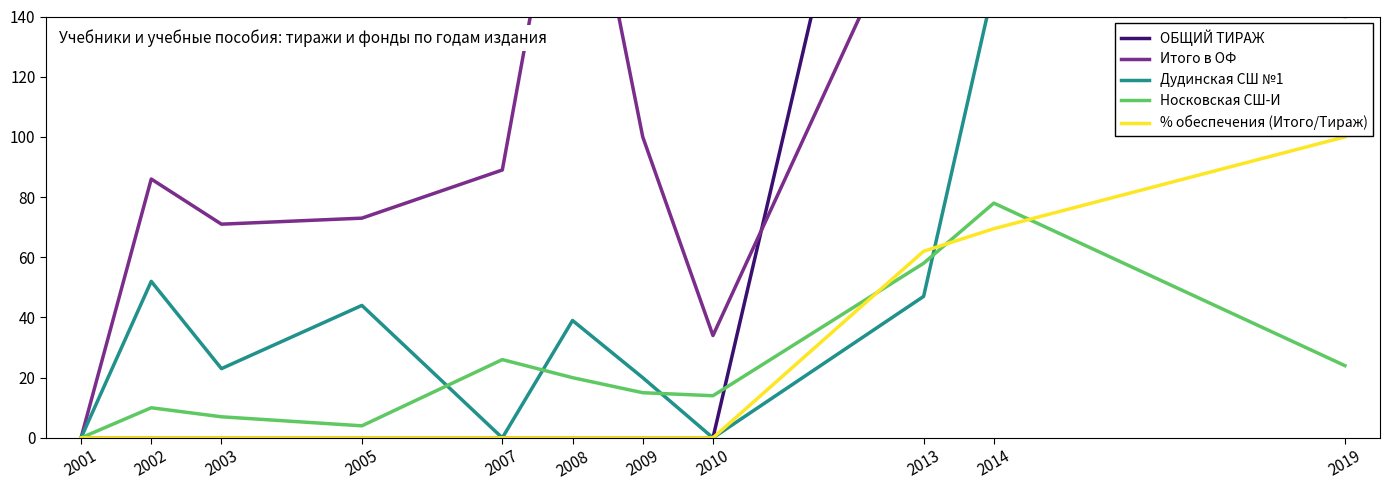

What is the maximum value for Носковская СШ-И?

78.0